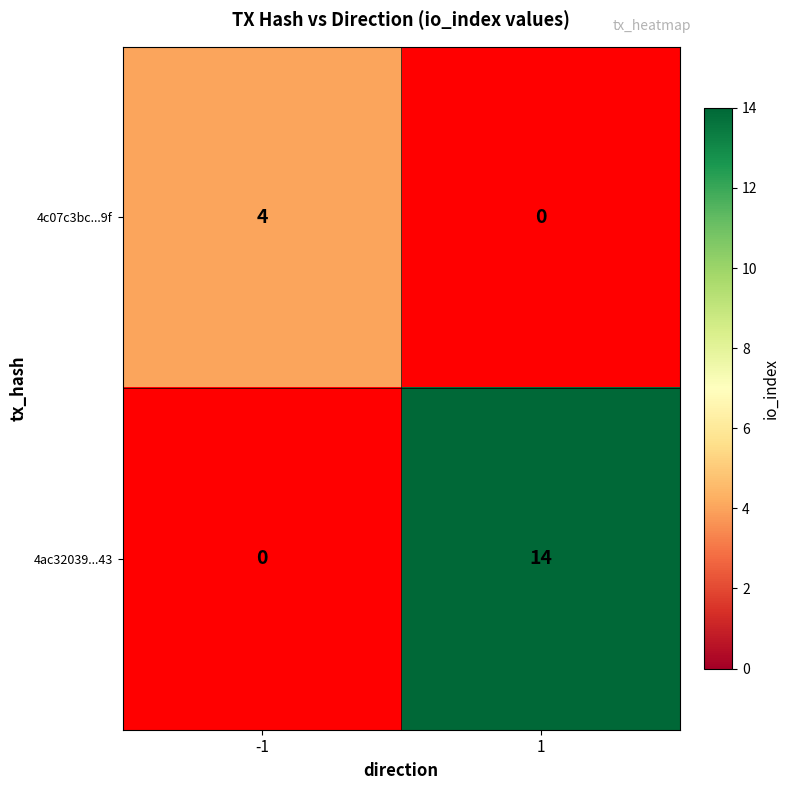

The value of 4c07c3bc...9f at -1 is 6. True or false?

False